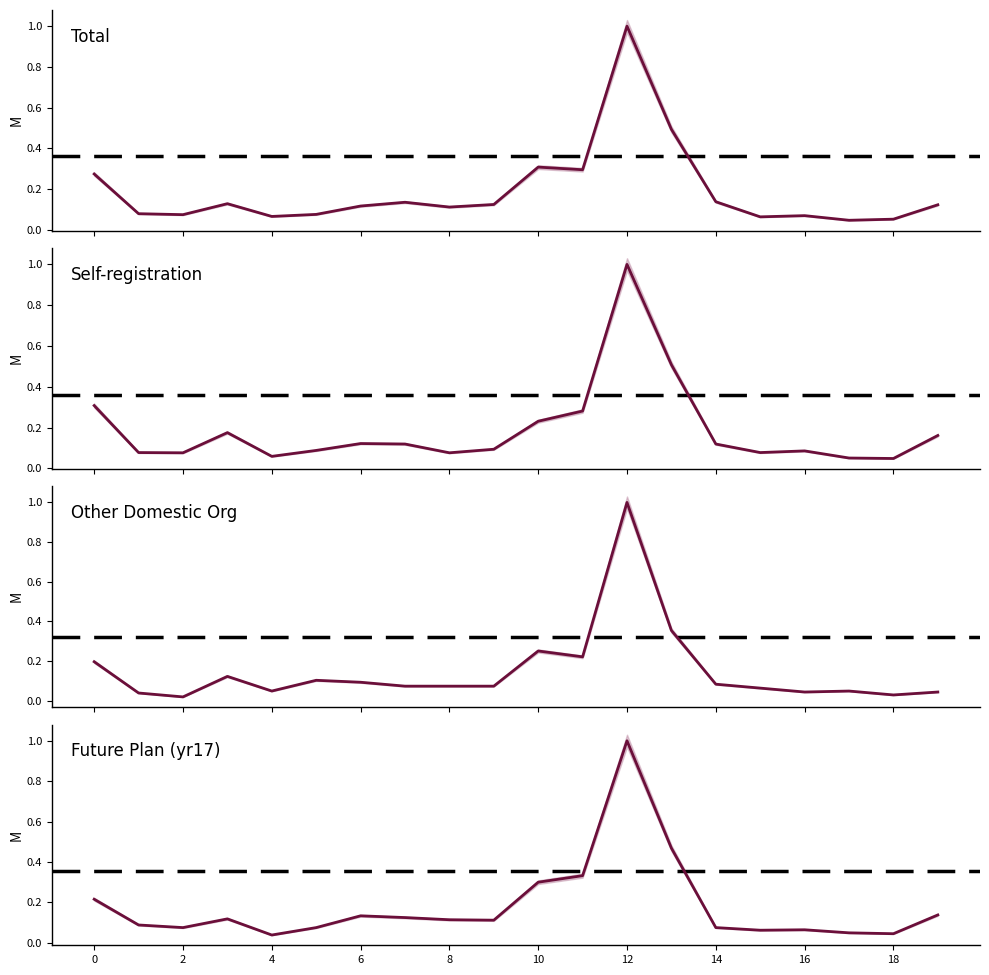

How many lines are shown in the chart?

4